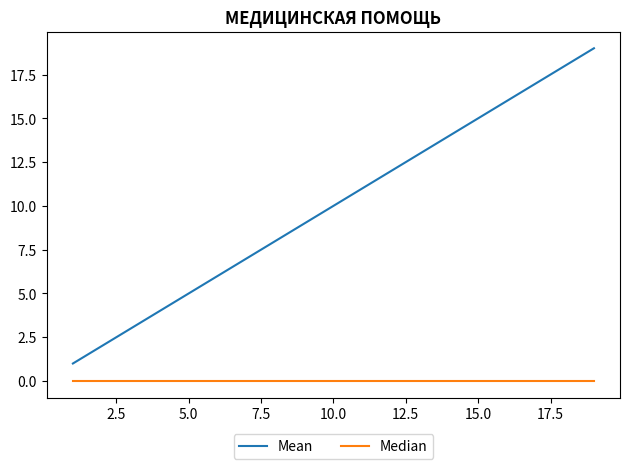

Which series has the largest total across all categories?

Mean